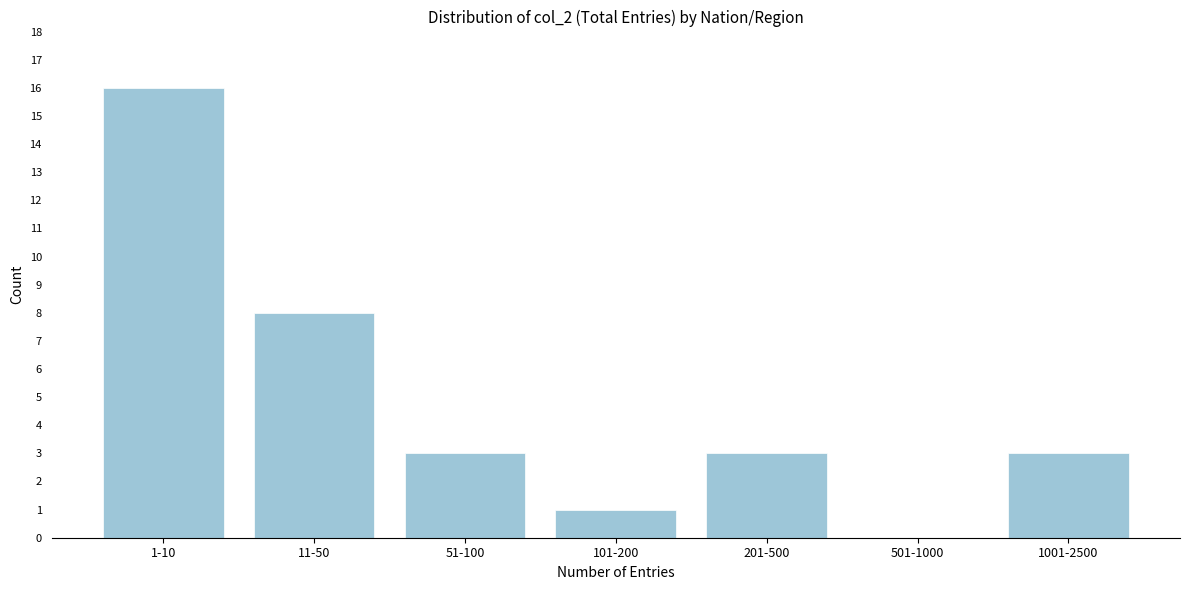

Reading right to left, what are all the values shown in this chart?

1001-2500=3	501-1000=0	201-500=3	101-200=1	51-100=3	11-50=8	1-10=16